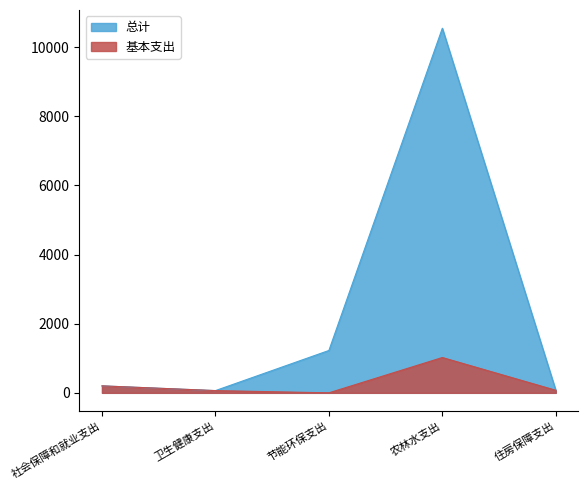

What is the sum of the 基本支出 values at 节能环保支出 and 农林水支出?

1021.5